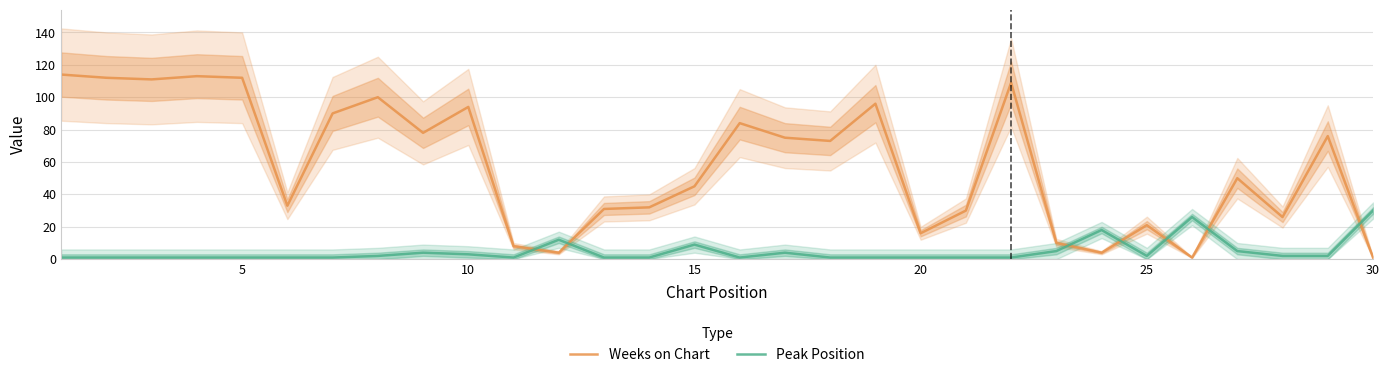

Reading left to right, what are all the values shown in this chart?

Weeks on Chart: 114	112	111	113	112	33	90	100	78	94	8	4	31	32	45	84	75	73	96	16	30	109	10	4	21	1	50	26	76	1
Peak Position: 1	1	1	1	1	1	1	2	4	3	1	12	1	1	9	1	4	1	1	1	1	1	5	18	2	26	5	2	2	30